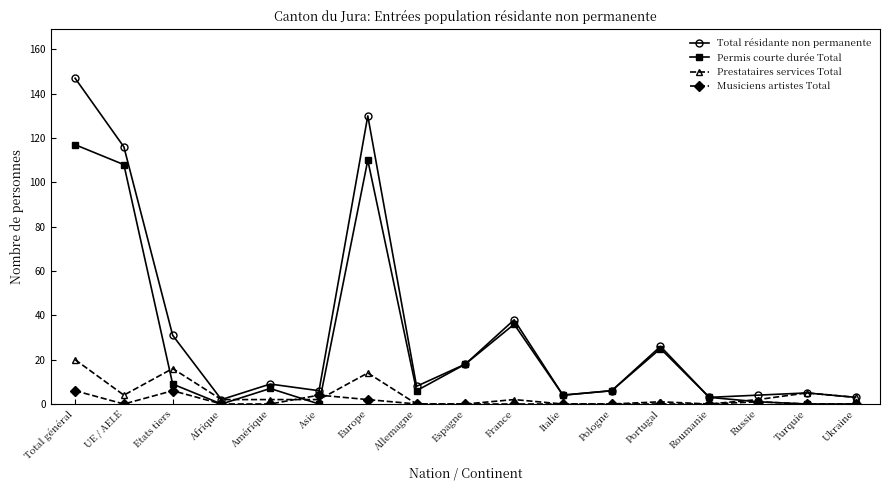

What is the difference between the maximum and minimum values in the Musiciens artistes Total series?

6